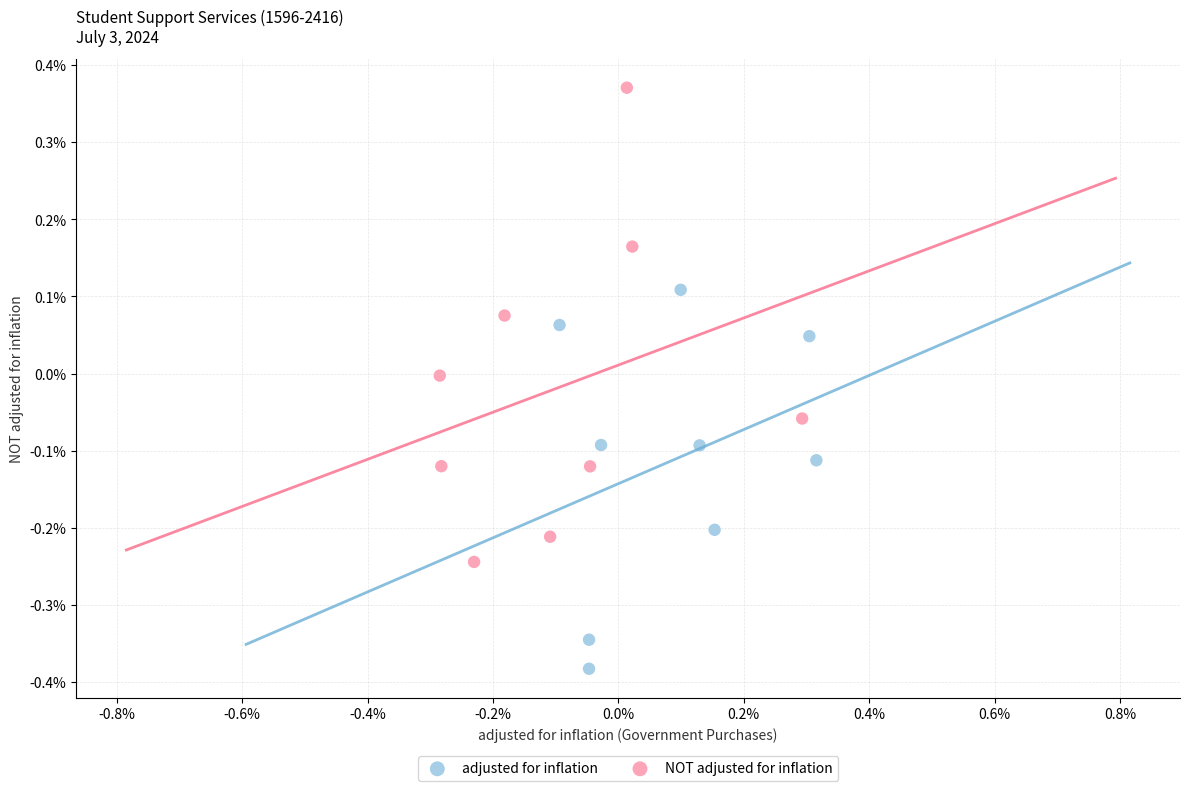

Which series contains the lowest Y value?

adjusted for inflation